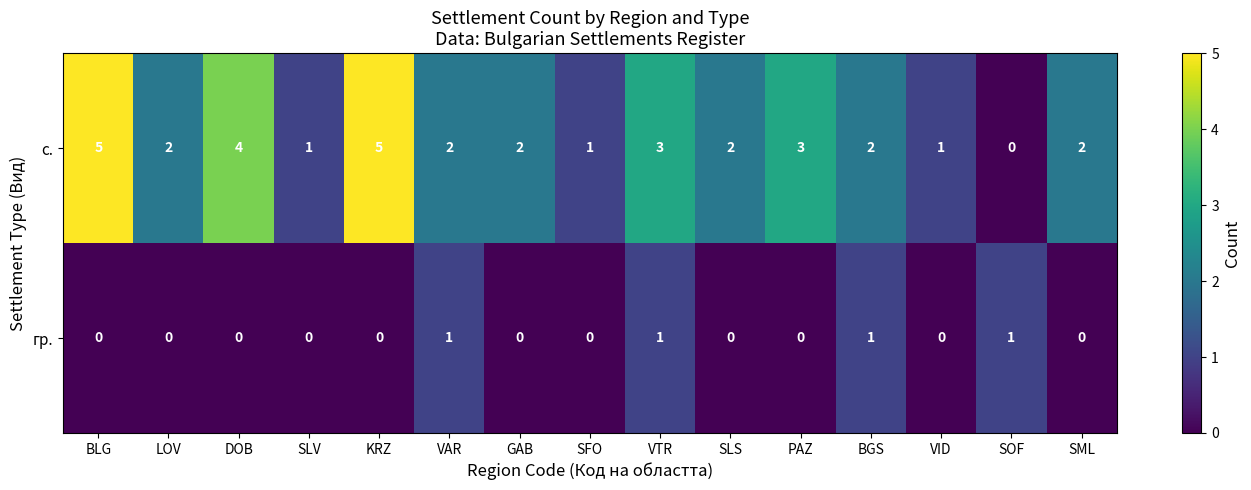

Which series has the widest spread of values?

с.